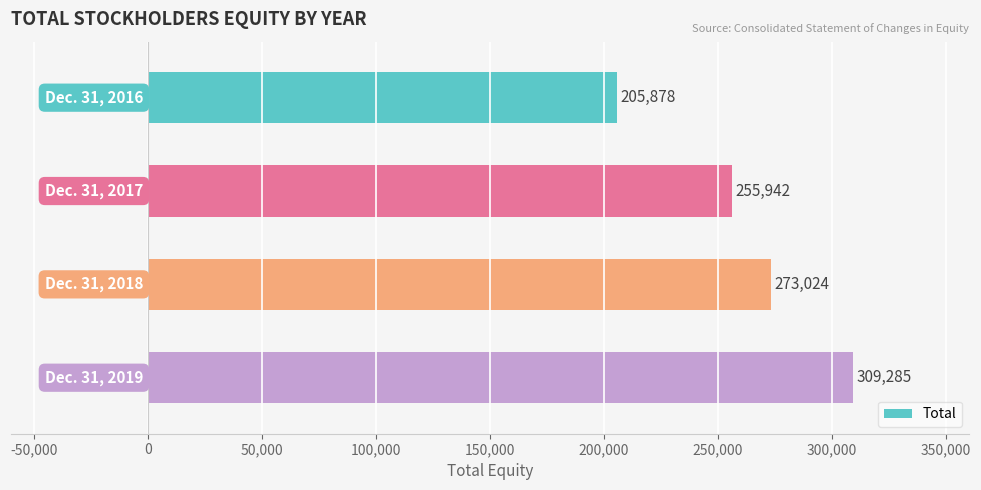

How many bars are there in total?

4